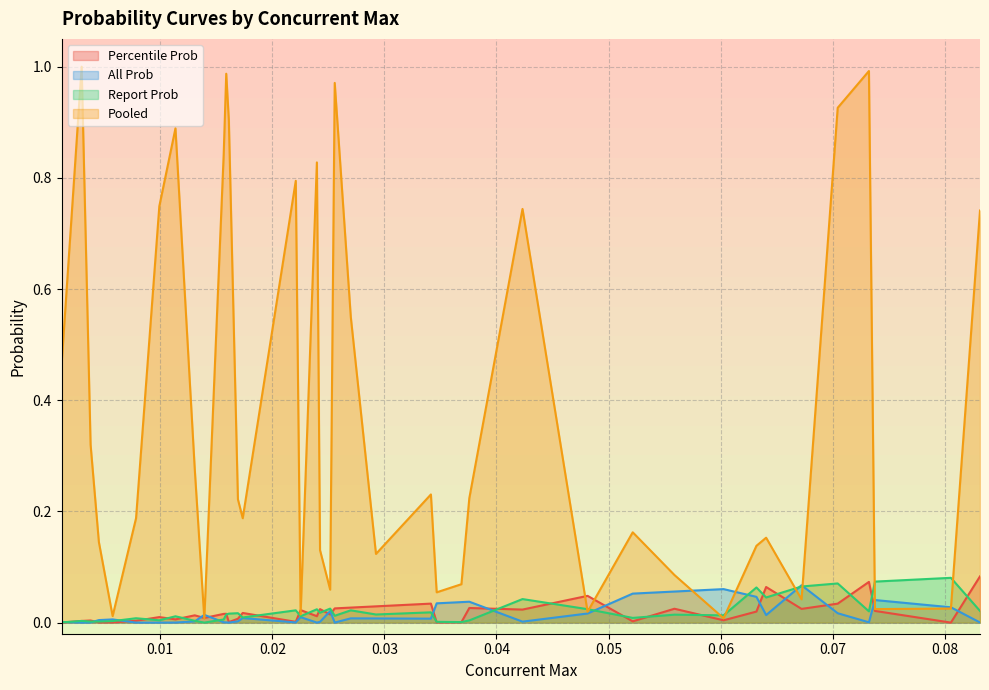

Which series has the largest total across all categories?

Pooled